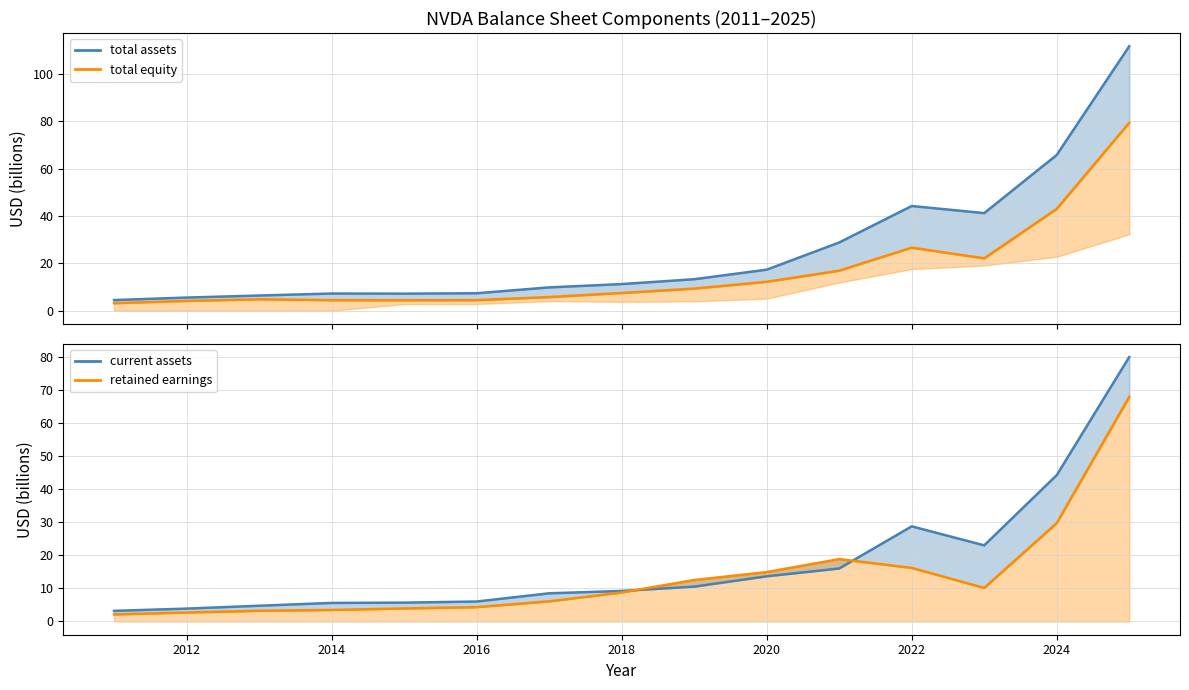

Which series has the largest range (max minus min)?

total assets